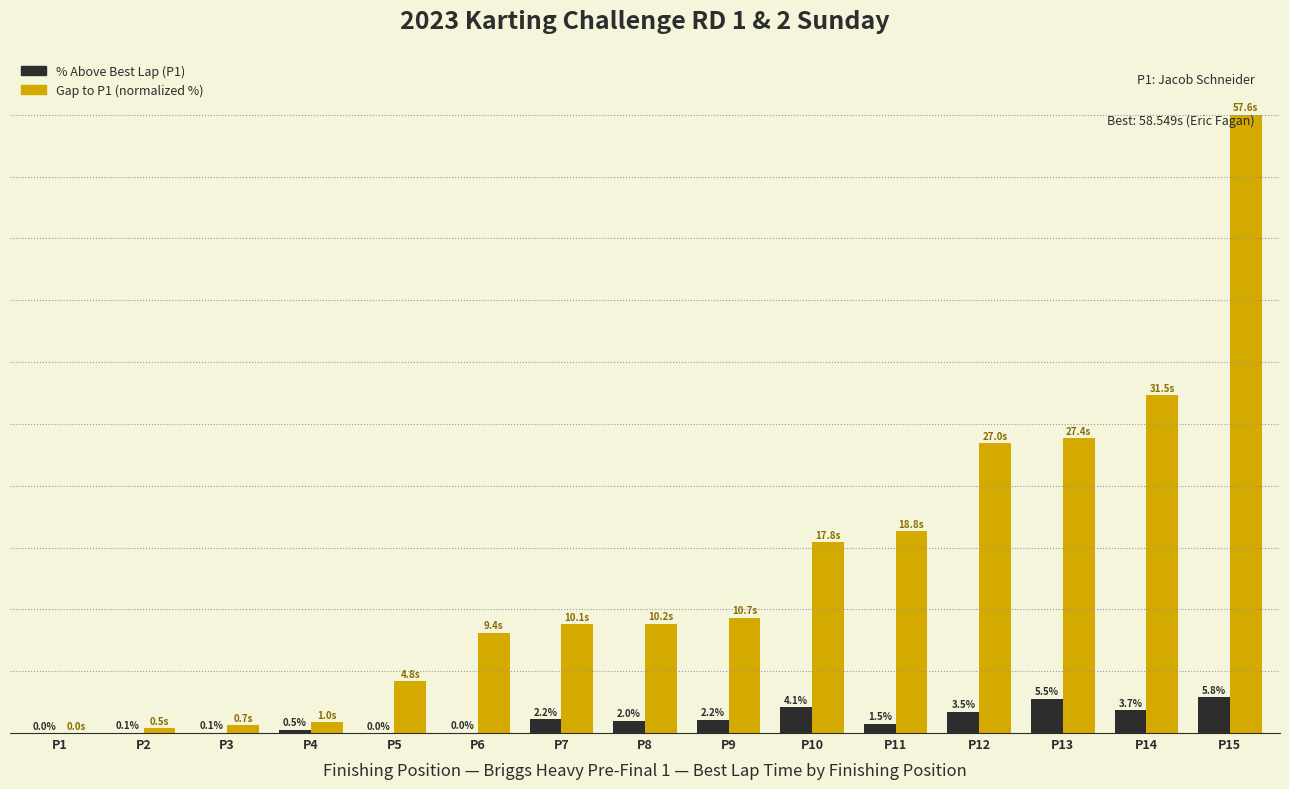

At which category is the sum across all series the highest?

P15